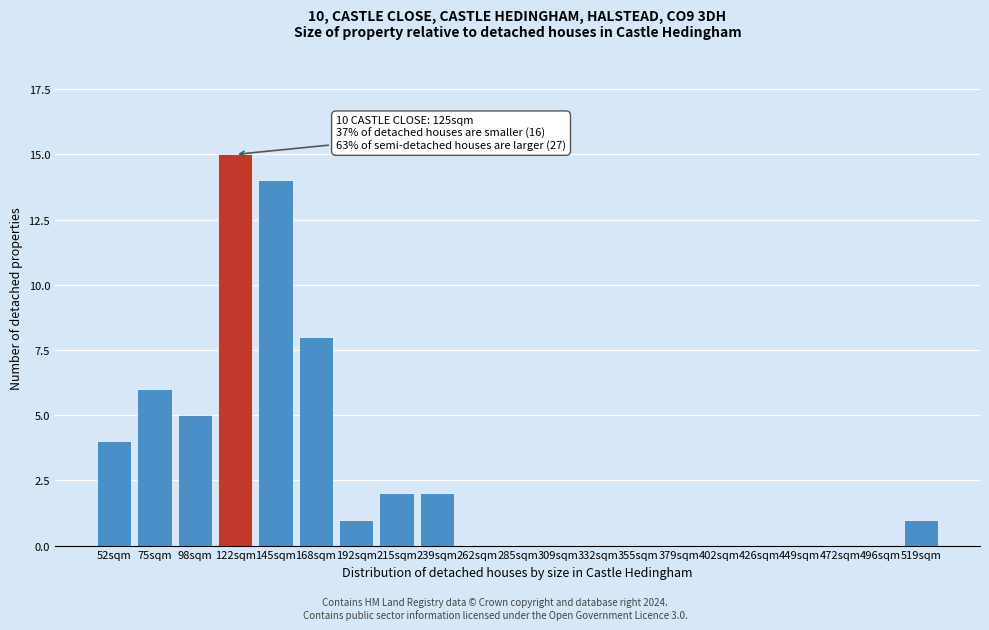

Reading left to right, transcribe all the data shown in this chart.

52sqm=4	75sqm=6	98sqm=5	122sqm=15	145sqm=14	168sqm=8	192sqm=1	215sqm=2	239sqm=2	262sqm=0	285sqm=0	309sqm=0	332sqm=0	355sqm=0	379sqm=0	402sqm=0	426sqm=0	449sqm=0	472sqm=0	496sqm=0	519sqm=1